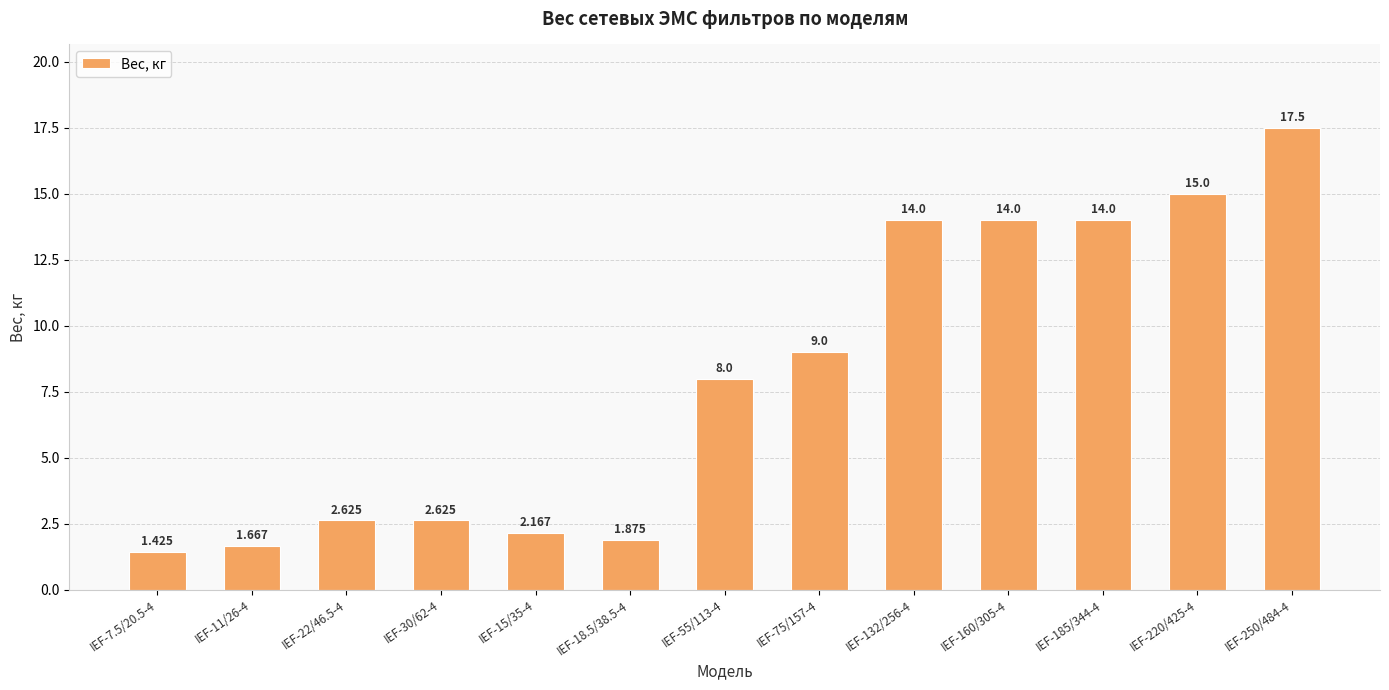

What is the difference between the second highest and second lowest values?

13.3